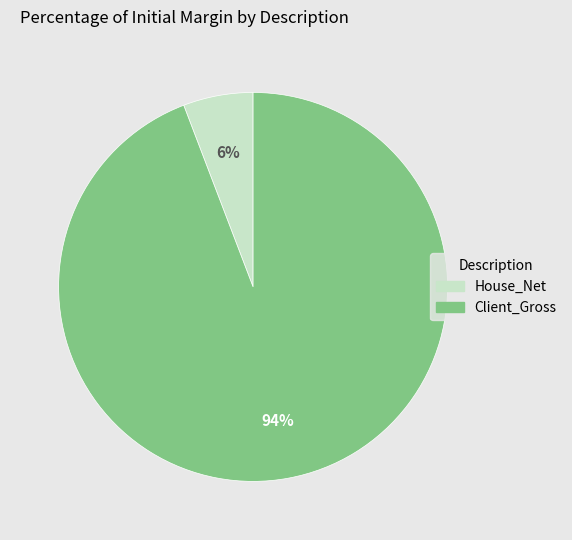

Is there any slice that represents more than half of the pie?

Yes